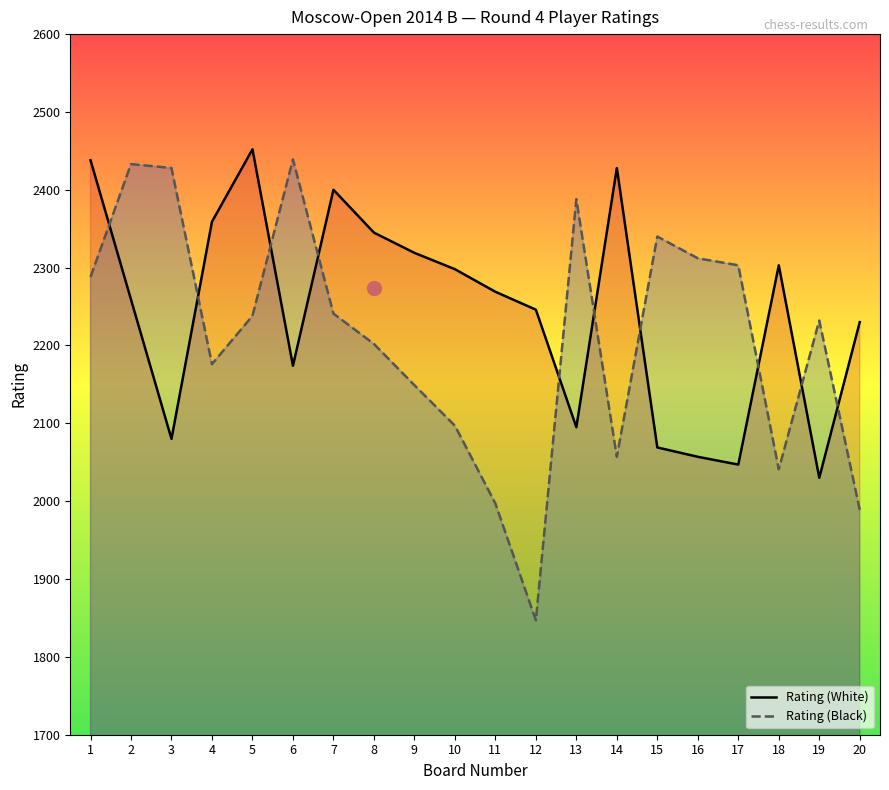

How many data points in Rating (White) are above 2269?

9